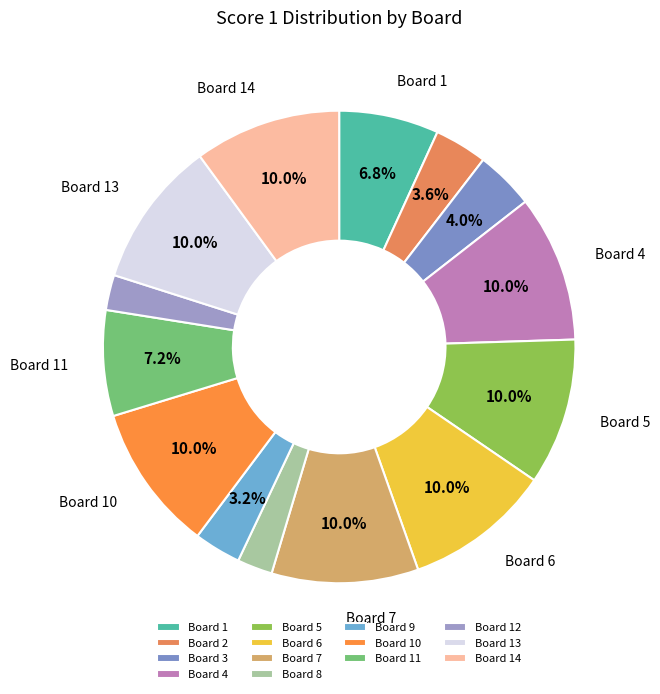

Is it true that Board 5 is 10% of the pie?

True